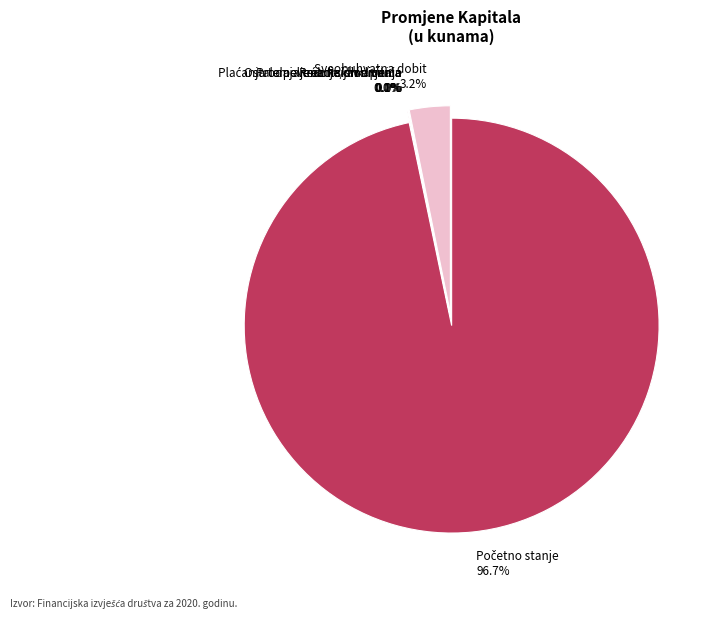

True or false: Ukupna sveobuhvatna dobit tekuće godine accounts for 17% of the total.

False